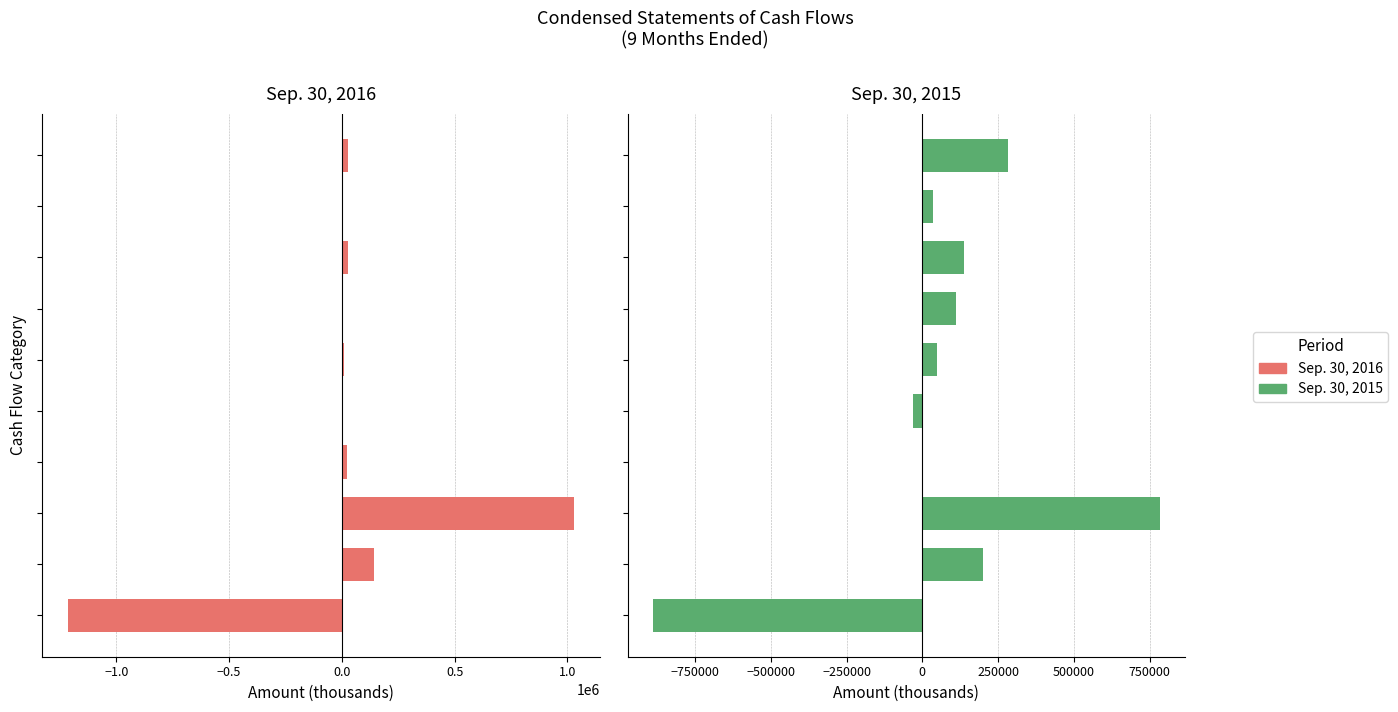

What is the maximum value for Sep. 30, 2016?

1030588